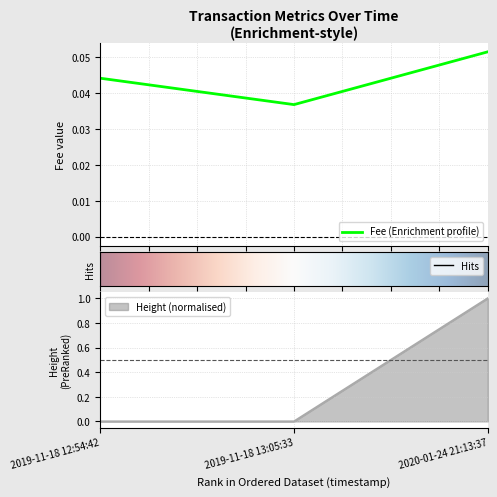

Reading left to right, what are all the values shown in this chart?

Fee: 0.0	0.0	0.1
Height: 0.0	0.0	1.0